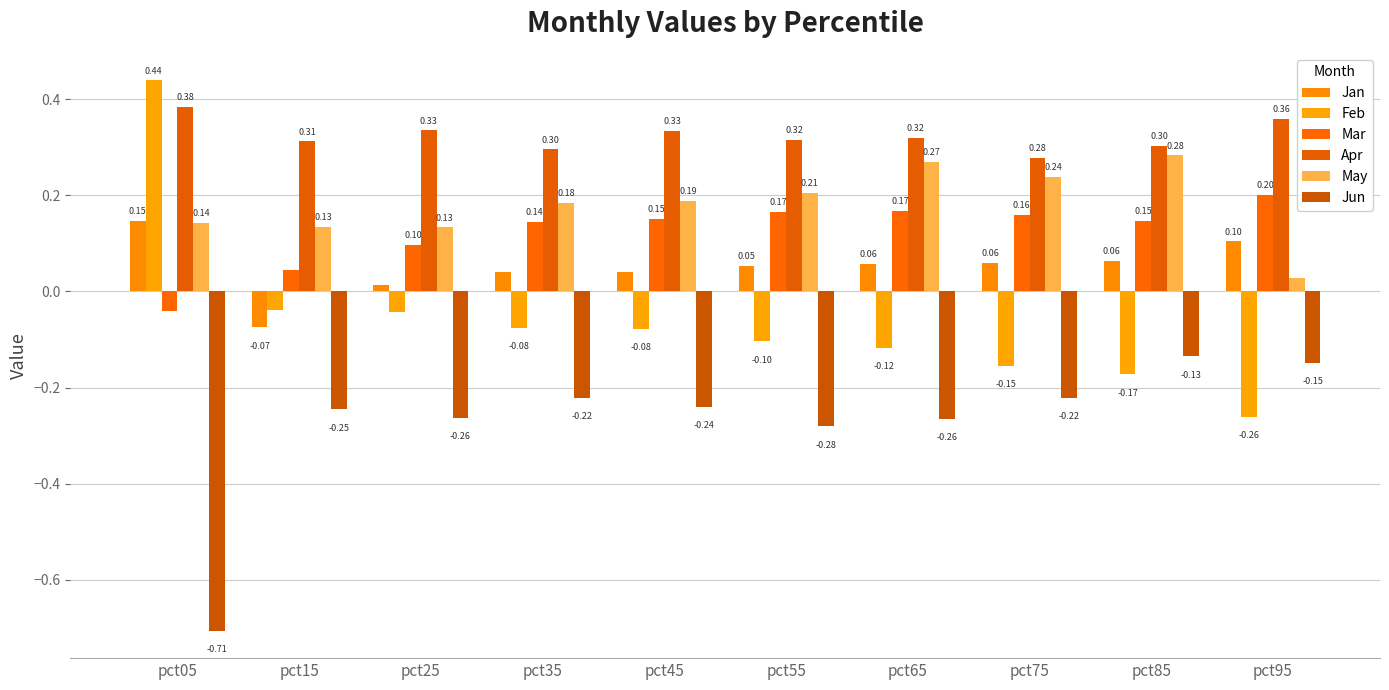

How many data points in Mar are less than 0?

1